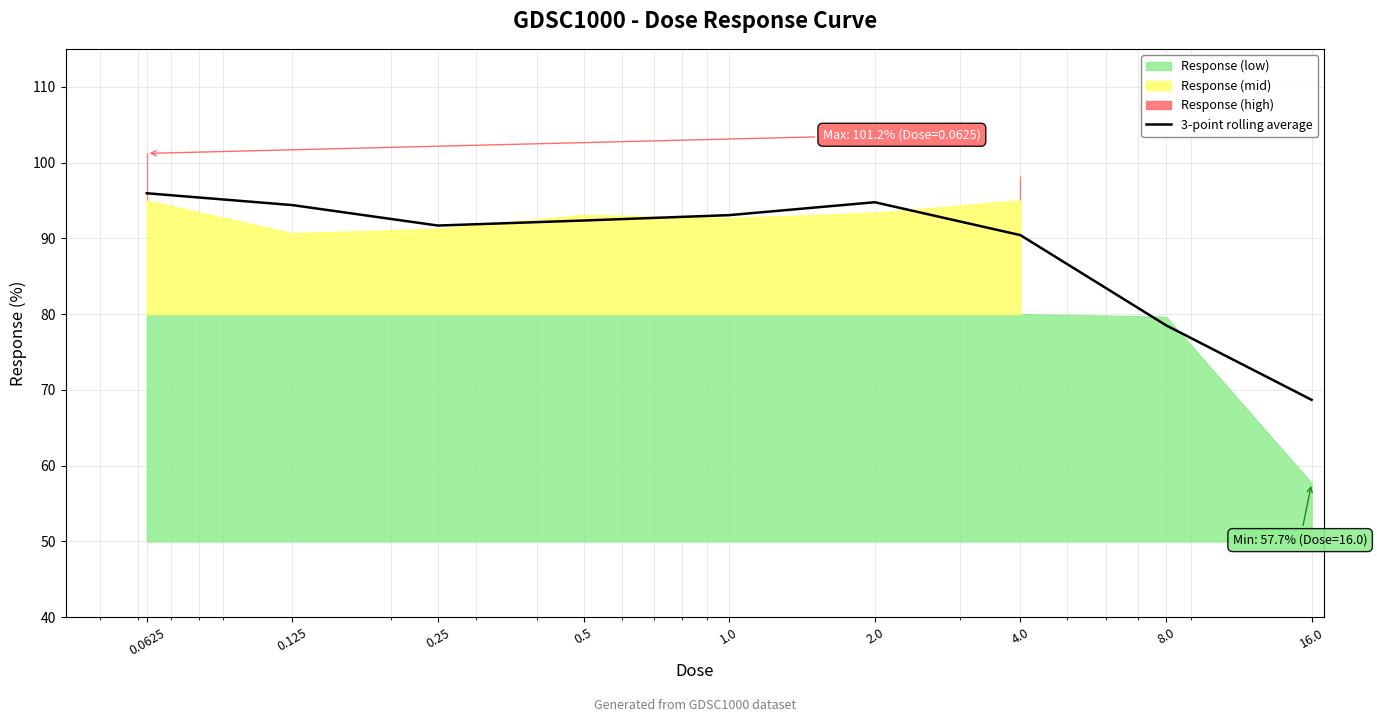

Is it true that the value at 0.125 is 94.4?

True